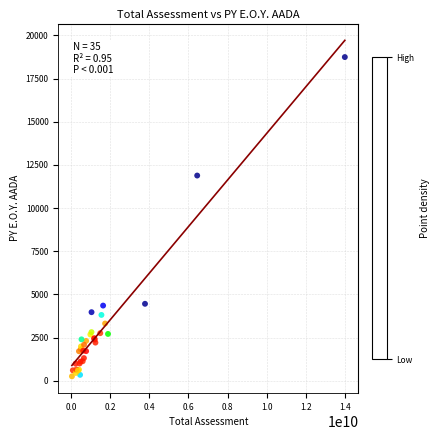

What Y value in the scatter plot is closest to 9501?

11884.7